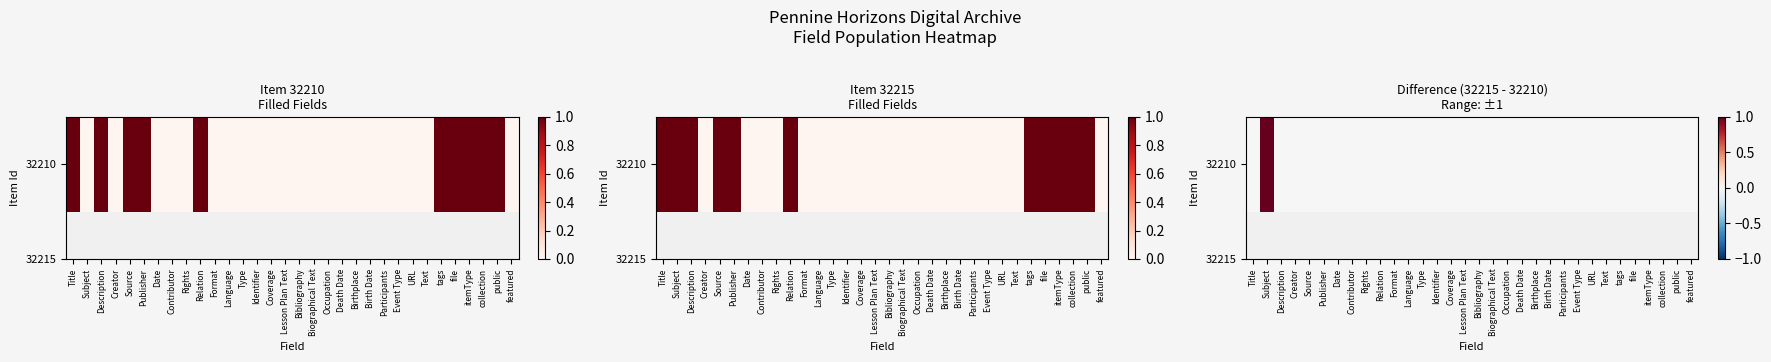

List the labels in order of value, largest first.

Subject, Title, Description, Creator, Source, Publisher, Date, Contributor, Rights, Relation, Format, Language, Type, Identifier, Coverage, Lesson Plan Text, Bibliography, Biographical Text, Occupation, Death Date, Birthplace, Birth Date, Participants, Event Type, URL, Text, tags, file, itemType, collection, public, featured